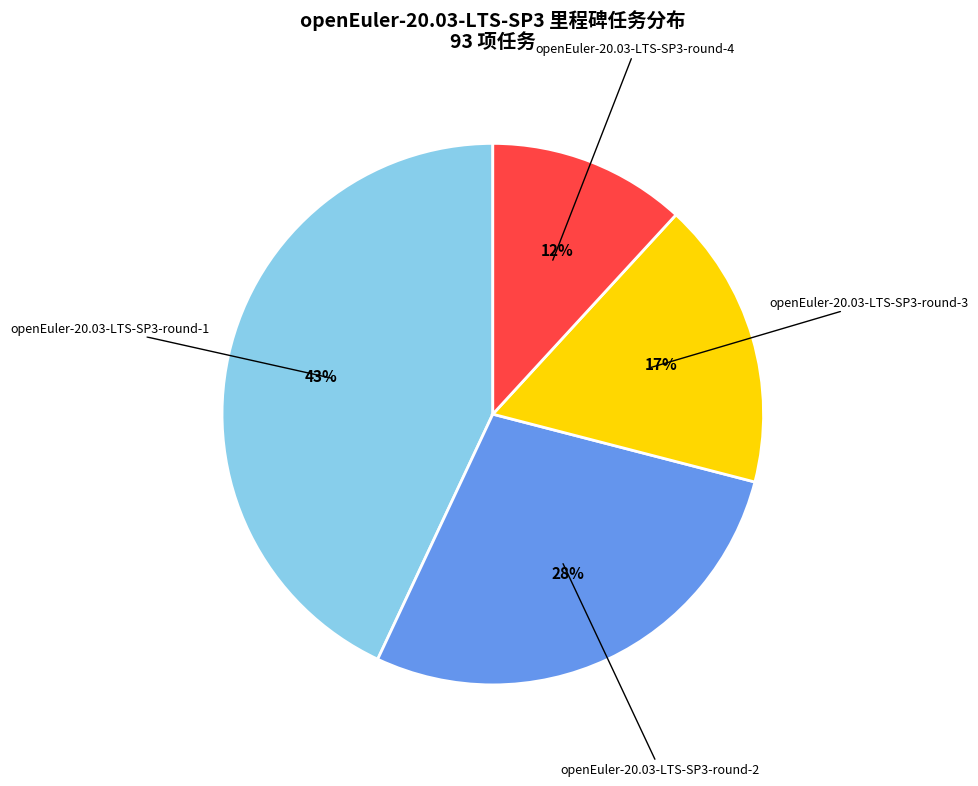

Which slice is the largest?

openEuler-20.03-LTS-SP3-round-1